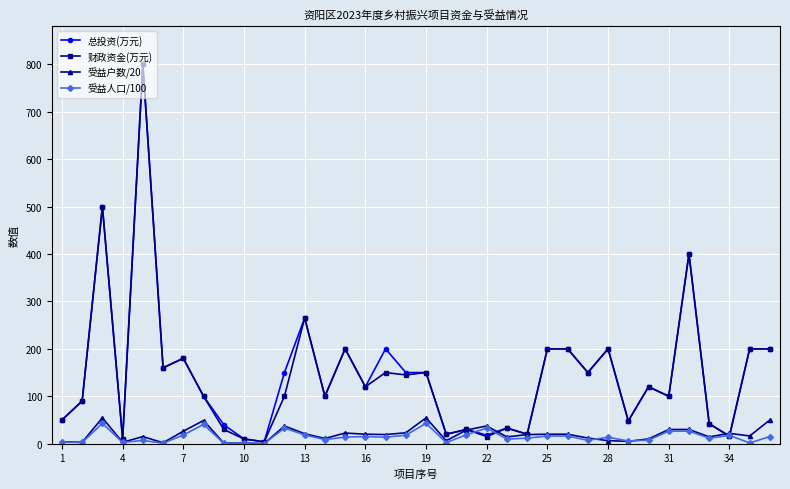

What is the maximum value for 总投资(万元)?

800.0